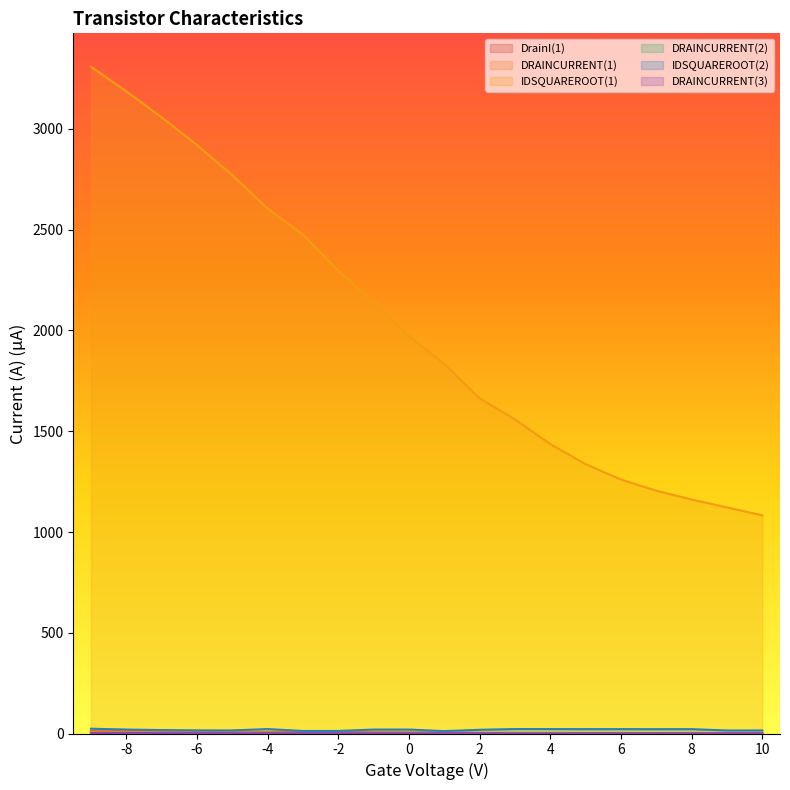

Is it true that DrainI(1) equals 1.8 at 5?

True